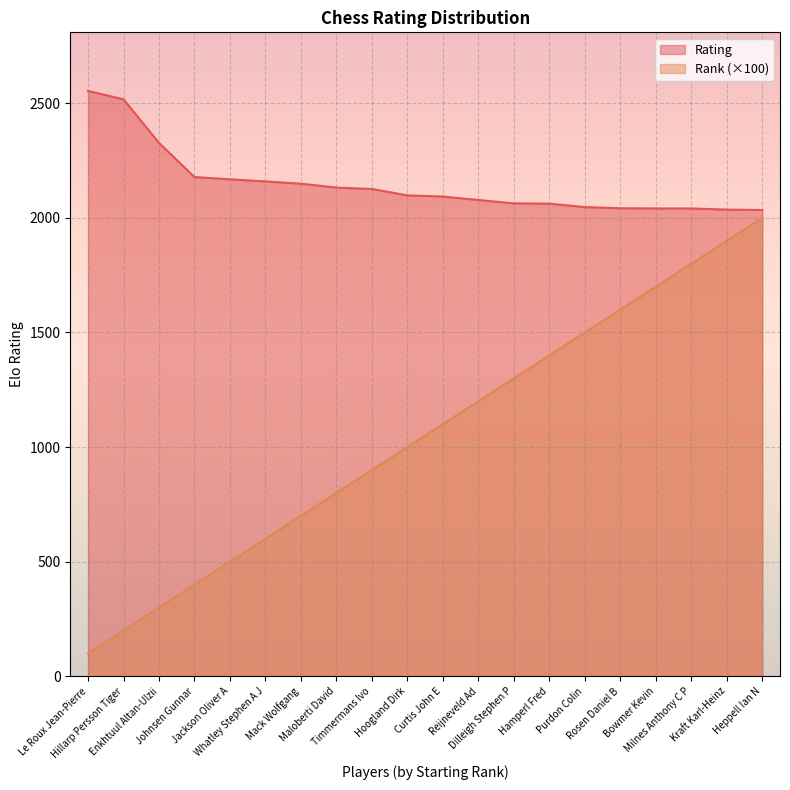

How many data points does each series have?

20